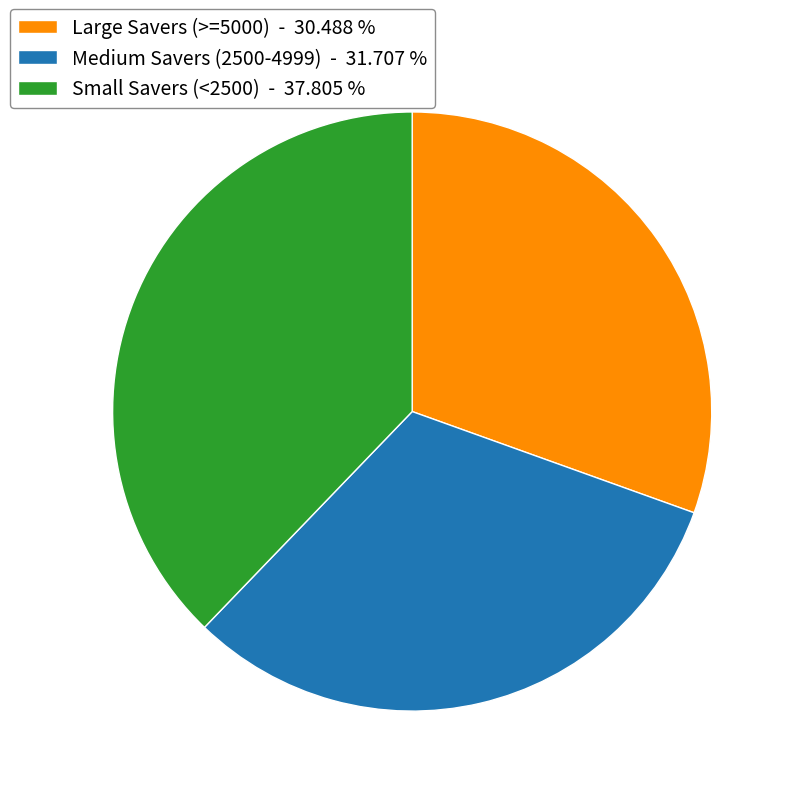

Approximately how many times larger is the value at Small Savers (<2500) - 37.805 % compared to Large Savers (>=5000) - 30.488 %?

1.2